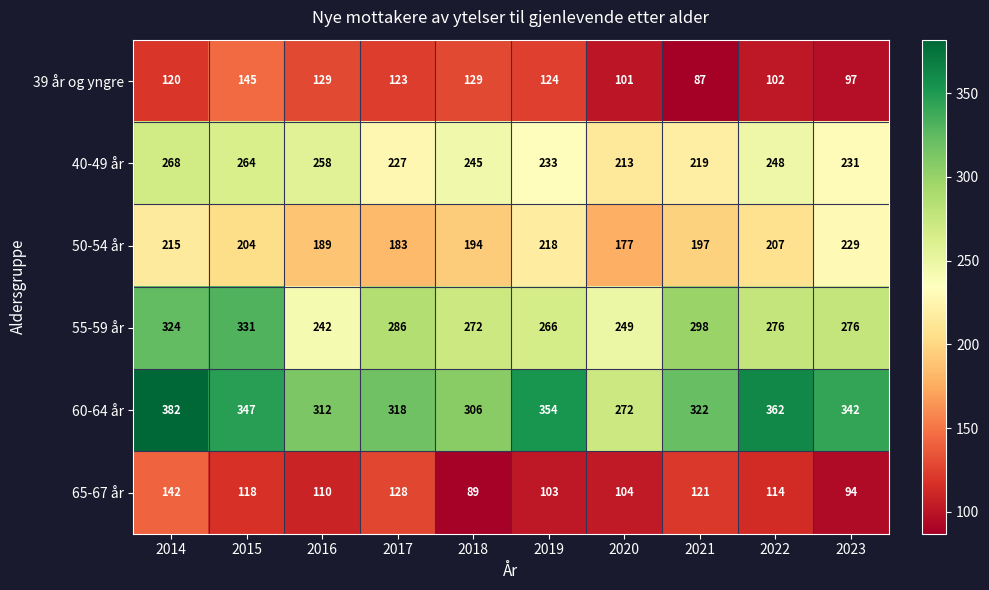

Rank the series by their maximum value, from lowest to highest.

65-67 år, 39 år og yngre, 50-54 år, 40-49 år, 55-59 år, 60-64 år